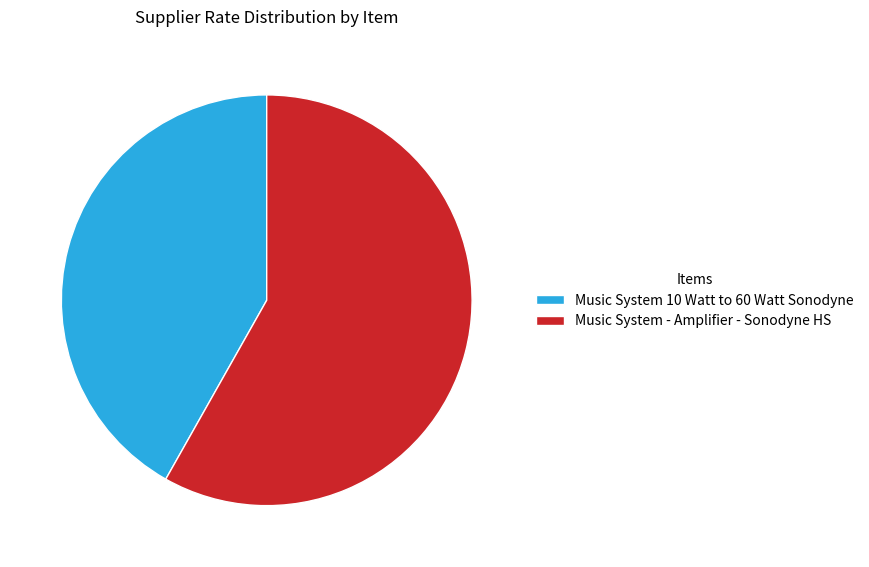

Do Music System - Amplifier - Sonodyne HS and Music System 10 Watt to 60 Watt Sonodyne together represent more than half of the pie?

Yes